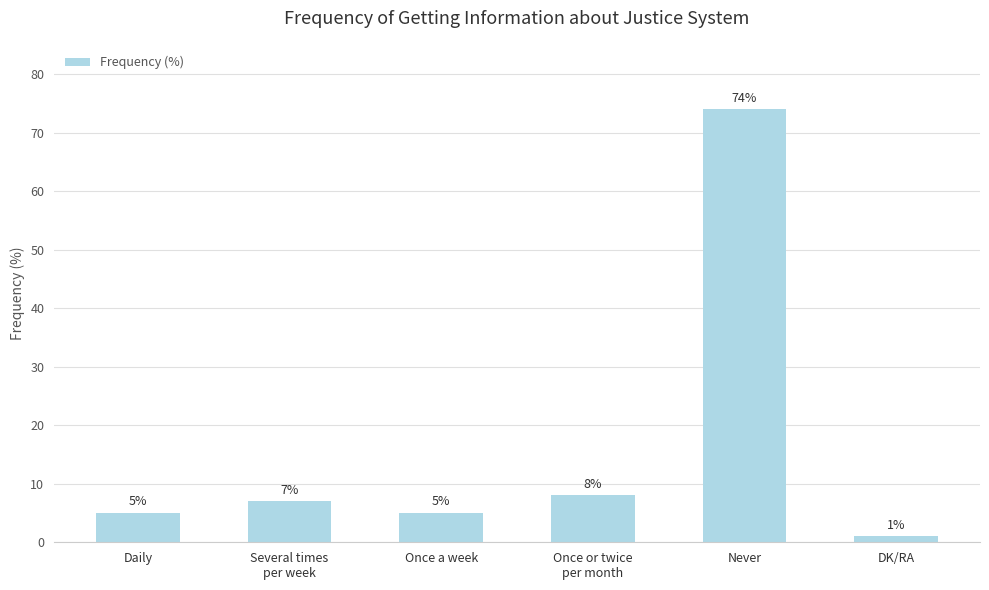

Which has a higher value, Once a week or Never?

Never